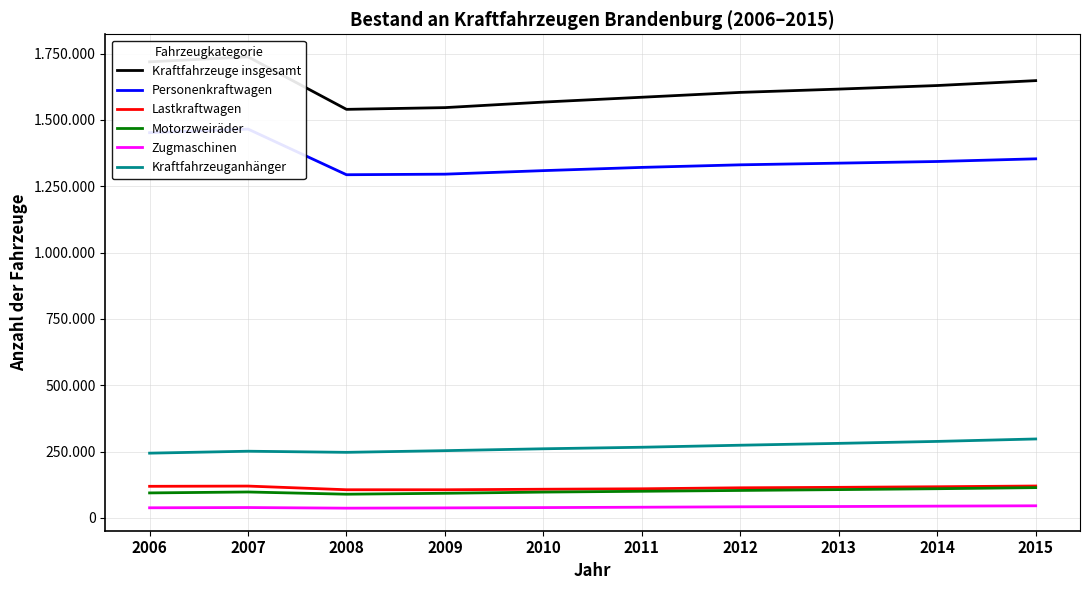

Reading left to right, transcribe all the data shown in this chart.

Kraftfahrzeuge insgesamt: 2006=1718918	2007=1737648	2008=1539785	2009=1546337	2010=1567213	2011=1585455	2012=1603755	2013=1616136	2014=1629582	2015=1648058
Personenkraftwagen: 2006=1452002	2007=1465417	2008=1293427	2009=1295571	2010=1308910	2011=1321092	2012=1330774	2013=1337091	2014=1343315	2015=1353356
Lastkraftwagen: 2006=119268	2007=120148	2008=106326	2009=106289	2010=108258	2011=109932	2012=113667	2013=115429	2014=117610	2015=120443
Motorzweiräder: 2006=94375	2007=97880	2008=89535	2009=93034	2010=97476	2011=100540	2012=103665	2013=106826	2014=110192	2015=114297
Zugmaschinen: 2006=38334	2007=39268	2008=36939	2009=37953	2010=39103	2011=40461	2012=42061	2013=43109	2014=44586	2015=45855
Kraftfahrzeuganhänger: 2006=244206	2007=251496	2008=247284	2009=253645	2010=260697	2011=266493	2012=274123	2013=281120	2014=288476	2015=297672